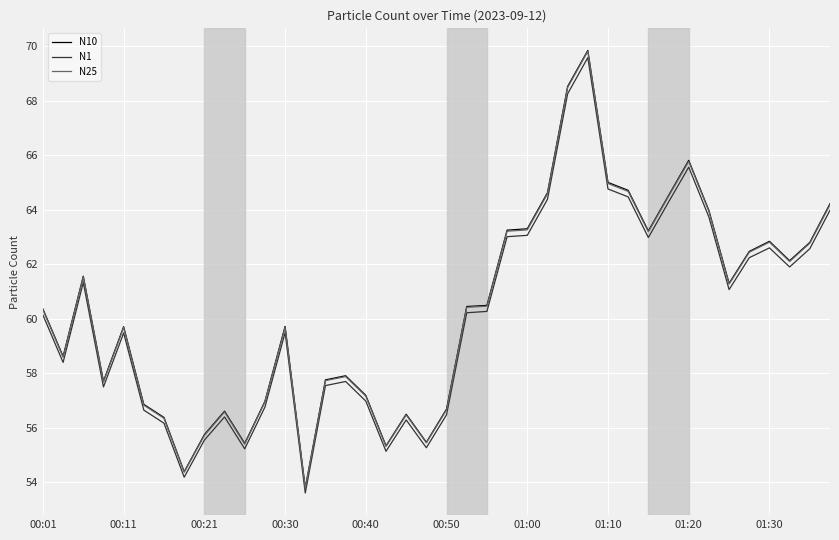

What is the maximum value shown in the chart?

69.8